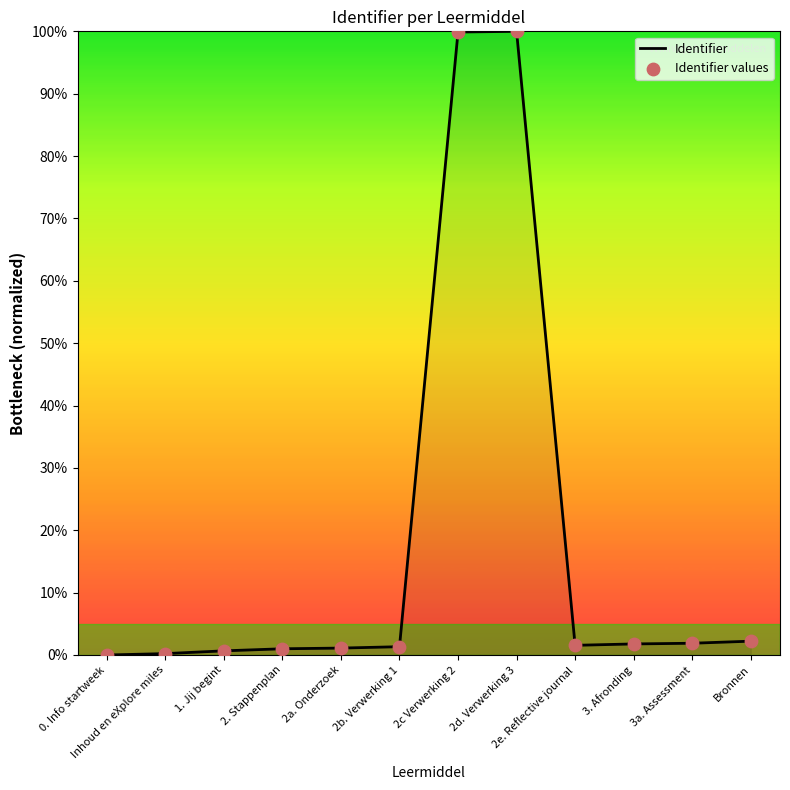

What is the greatest value displayed?

100.0